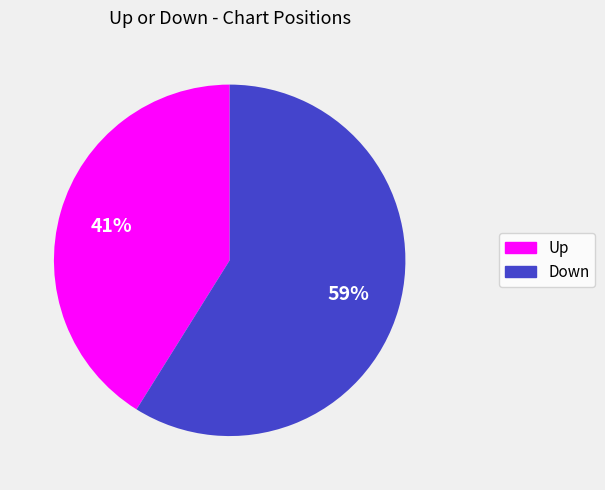

To the nearest percent, what is the difference between the largest and smallest slice percentages?

18%